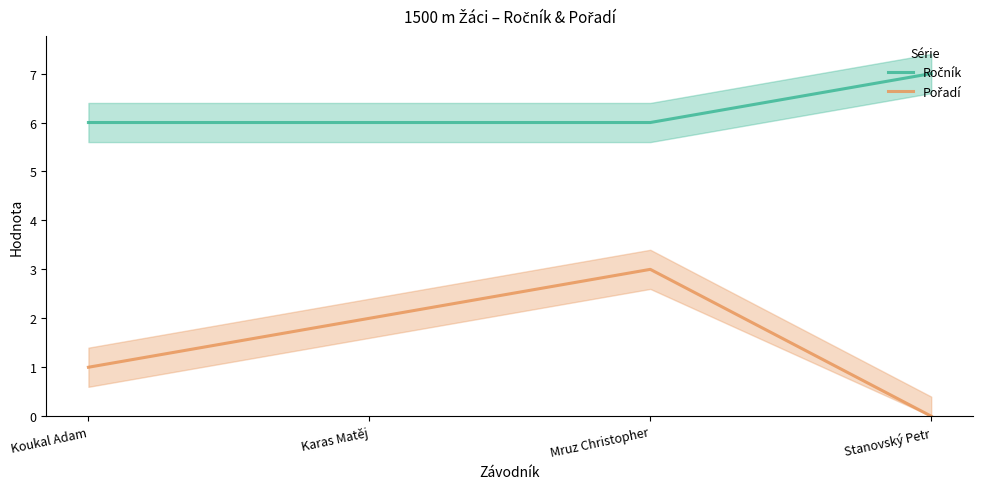

What is the difference between the maximum and minimum values in the Pořadí series?

3